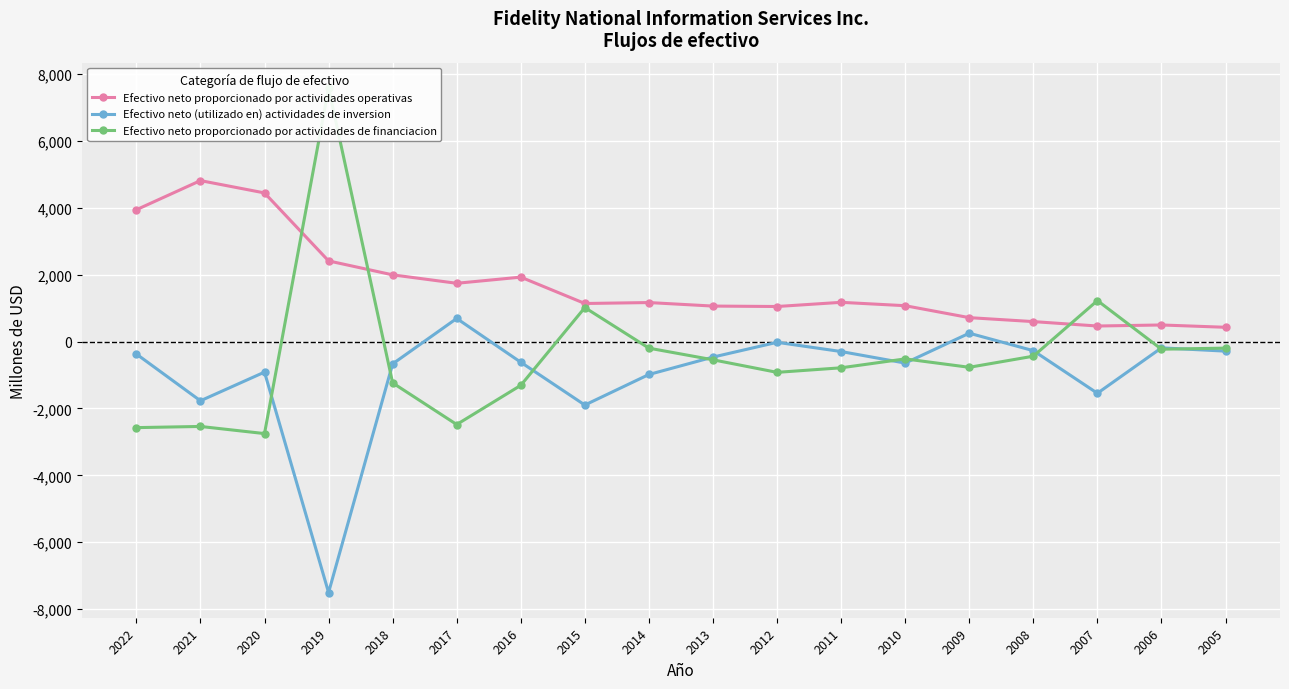

At 2019, list the series in order from largest to smallest.

Efectivo neto proporcionado por actividades de financiacion, Efectivo neto proporcionado por actividades operativas, Efectivo neto (utilizado en) actividades de inversion